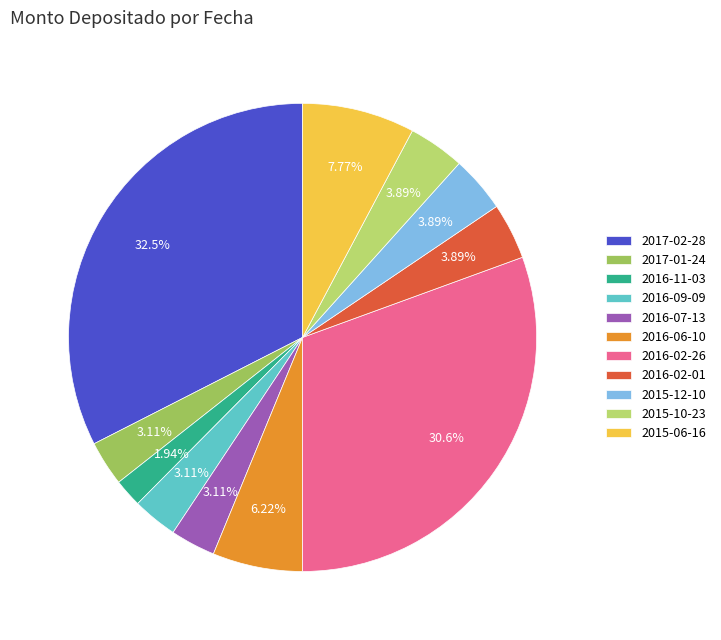

How many slices are in this pie chart?

11